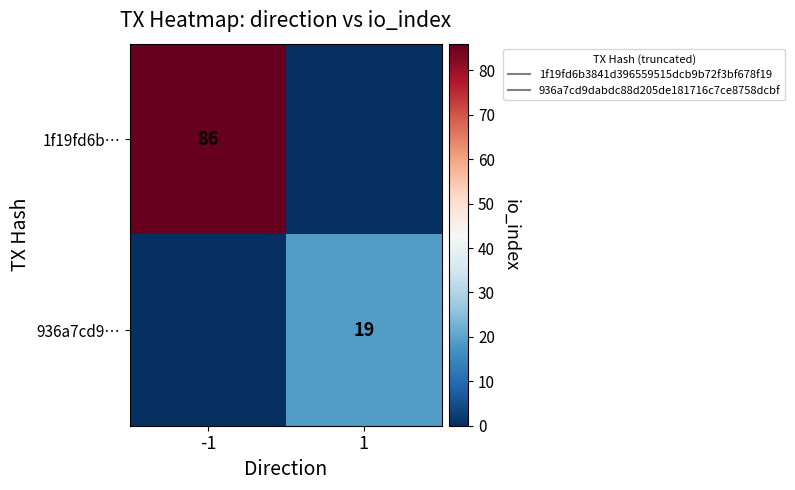

How many data points does each series have?

2